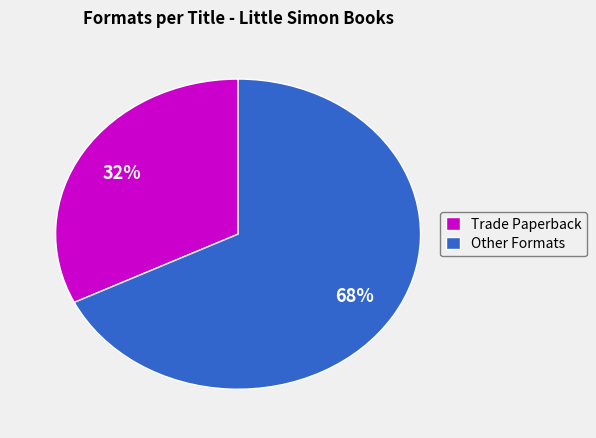

Is there a majority slice in this chart?

Yes